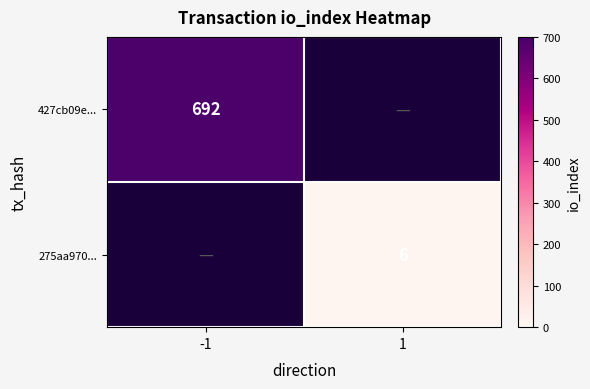

What is the total value across all series at -1?

692